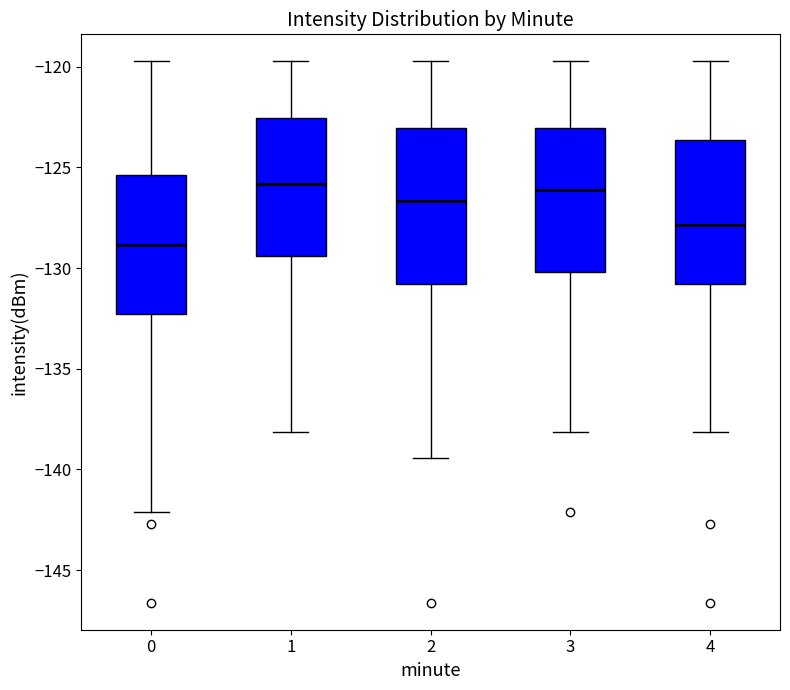

Which box's median line is the lowest?

0